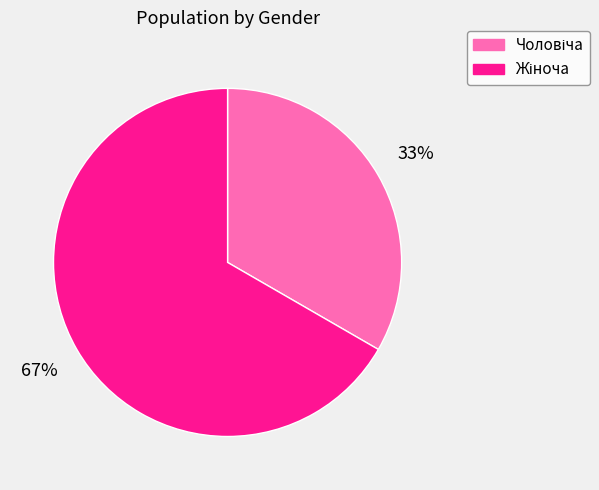

How many slices are in this pie chart?

2